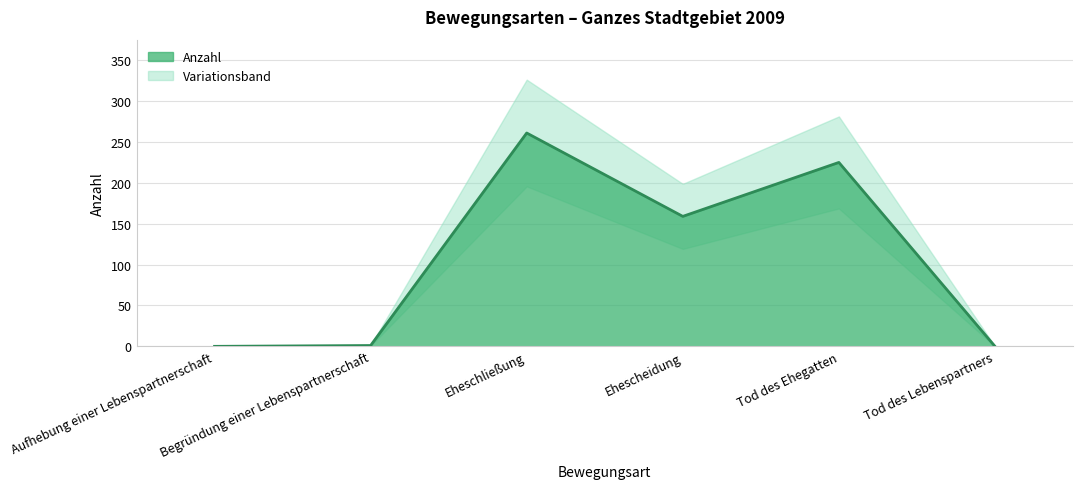

How many interior local peaks (higher than both neighbors) does the data have?

2